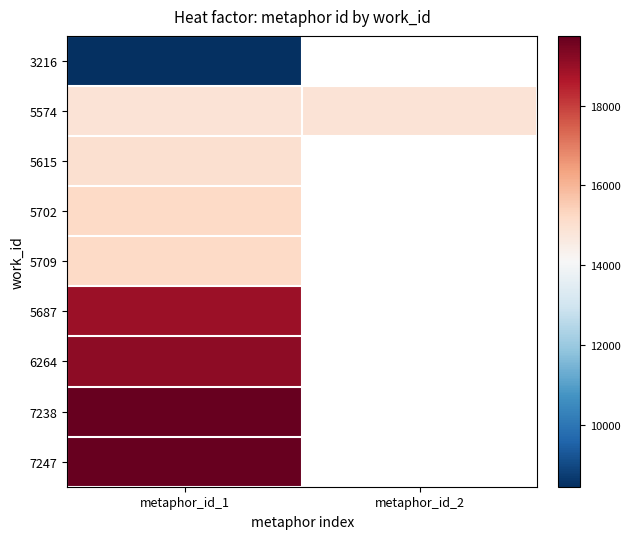

At which label does 7238 reach its minimum?

metaphor_id_1